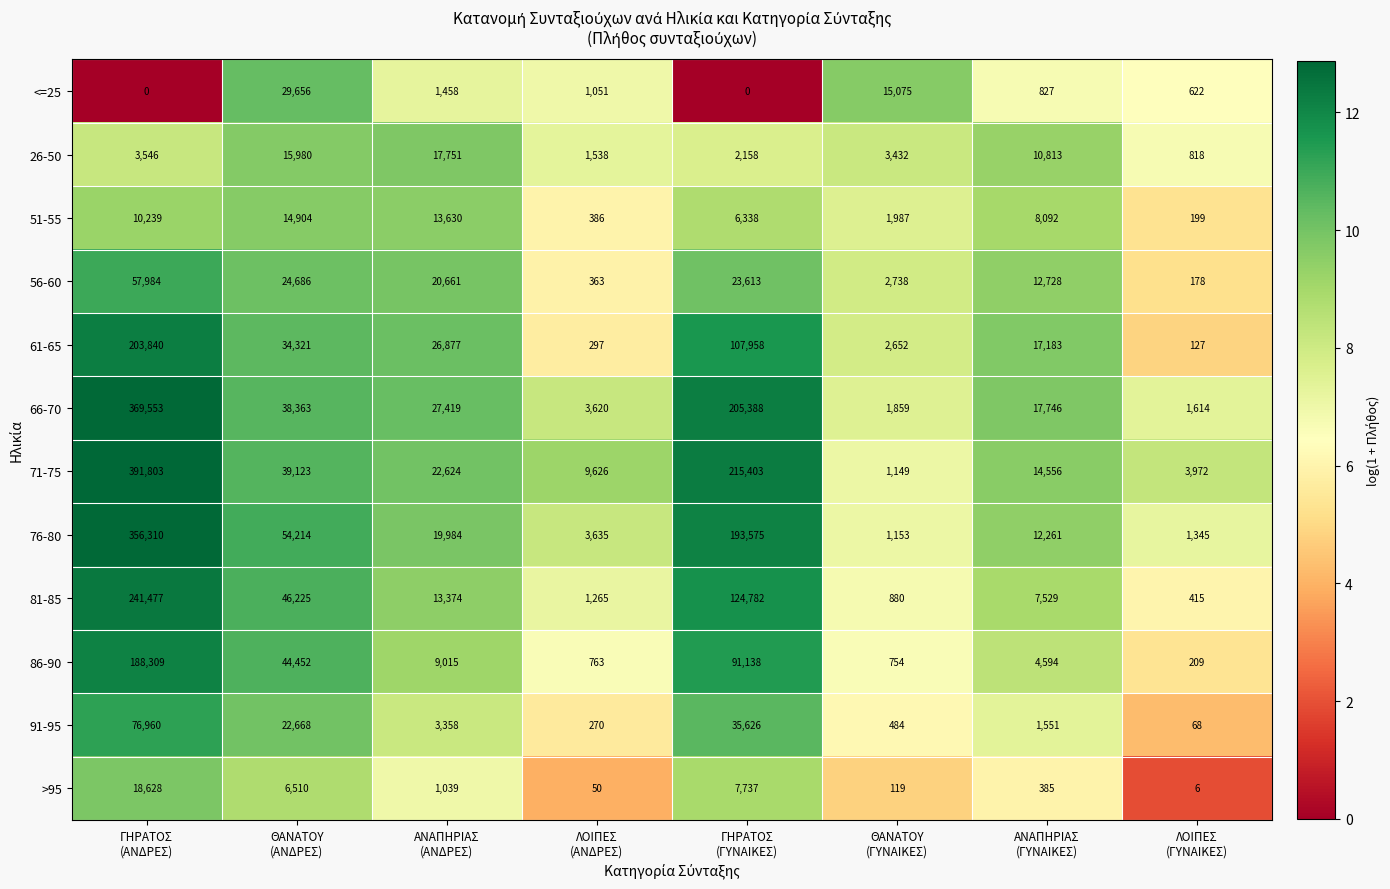

What is the sum of all 61-65 values?

393255